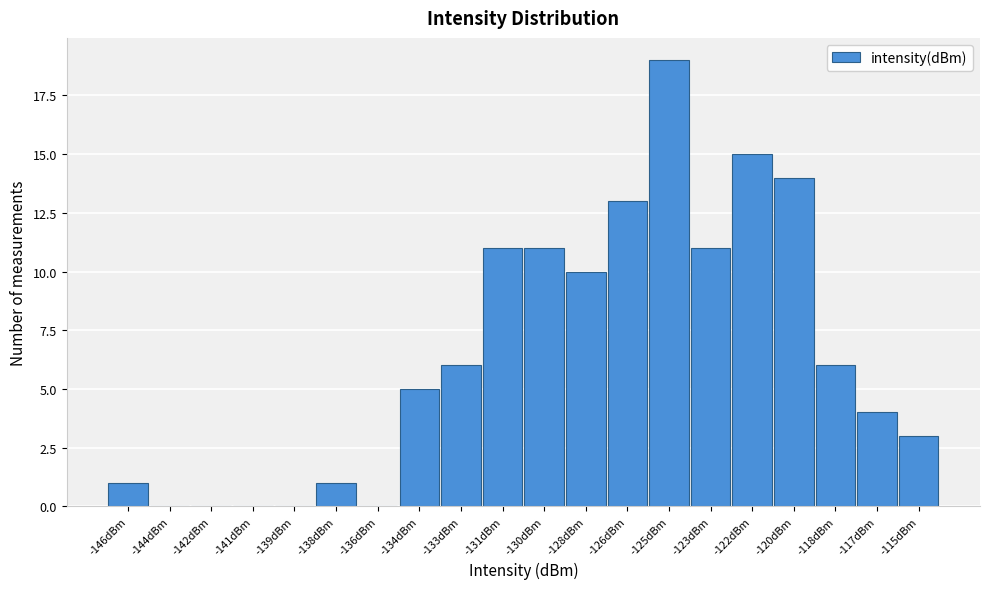

Reading left to right, transcribe all the data shown in this chart.

-146dBm=1	-144dBm=0	-142dBm=0	-141dBm=0	-139dBm=0	-138dBm=1	-136dBm=0	-134dBm=5	-133dBm=6	-131dBm=11	-130dBm=11	-128dBm=10	-126dBm=13	-125dBm=19	-123dBm=11	-122dBm=15	-120dBm=14	-118dBm=6	-117dBm=4	-115dBm=3